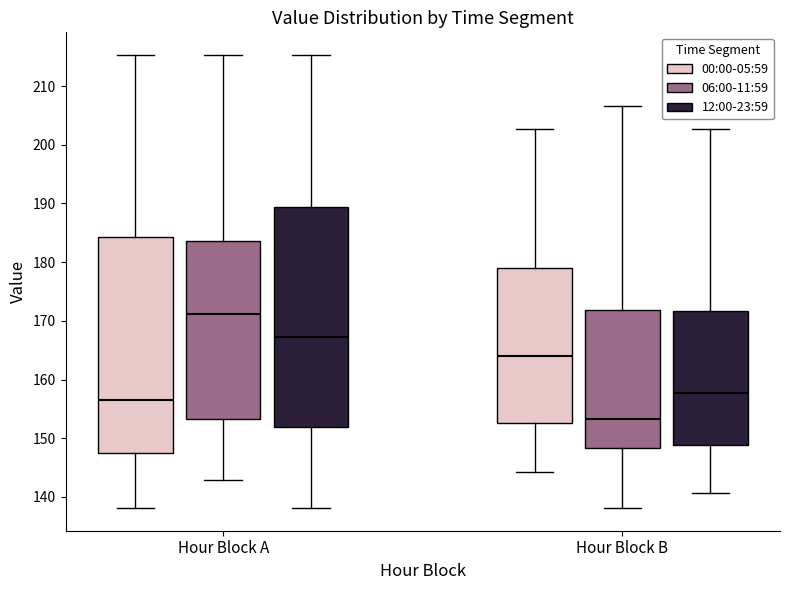

Reading left to right, read every box against the y-axis: the position of its median line, the range the box covers, and the ends of its whiskers. The values are not printed on the chart, so give them approximately, as read against the axis.

Hour Block A (00:00-05:59): median 157, box 147 to 184, whiskers 138 to 215
Hour Block A (06:00-11:59): median 171, box 153 to 184, whiskers 143 to 215
Hour Block A (12:00-23:59): median 167, box 152 to 189, whiskers 138 to 215
Hour Block B (00:00-05:59): median 164, box 153 to 179, whiskers 144 to 203
Hour Block B (06:00-11:59): median 153, box 148 to 172, whiskers 138 to 207
Hour Block B (12:00-23:59): median 158, box 149 to 172, whiskers 141 to 203